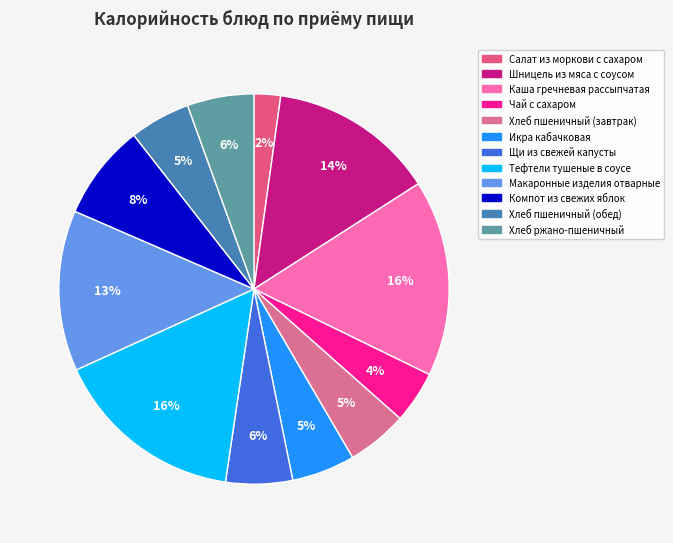

Do Шницель из мяса с соусом and Чай с сахаром together represent more than half of the pie?

No